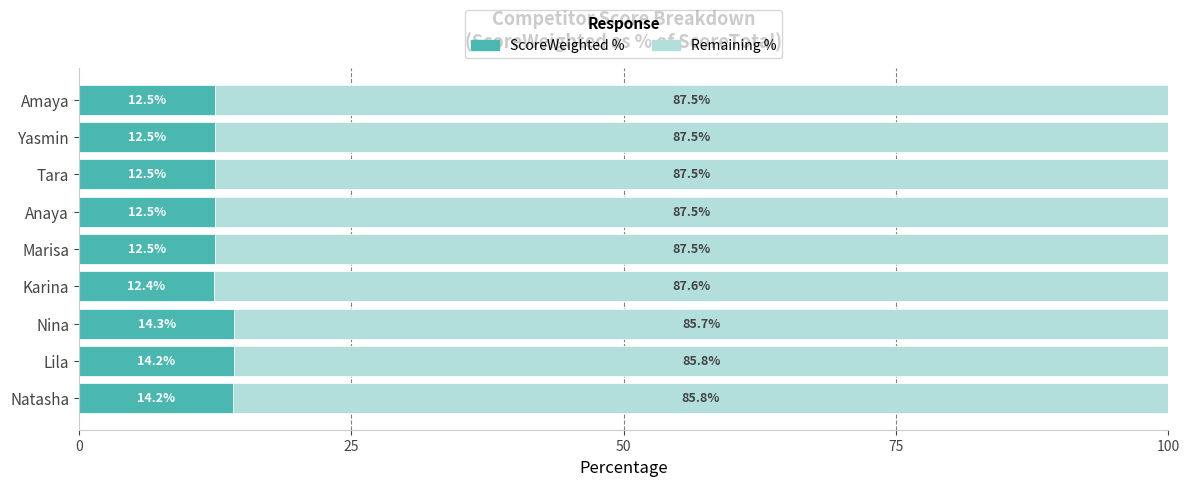

What is the total value across all series at Marisa?

100.0